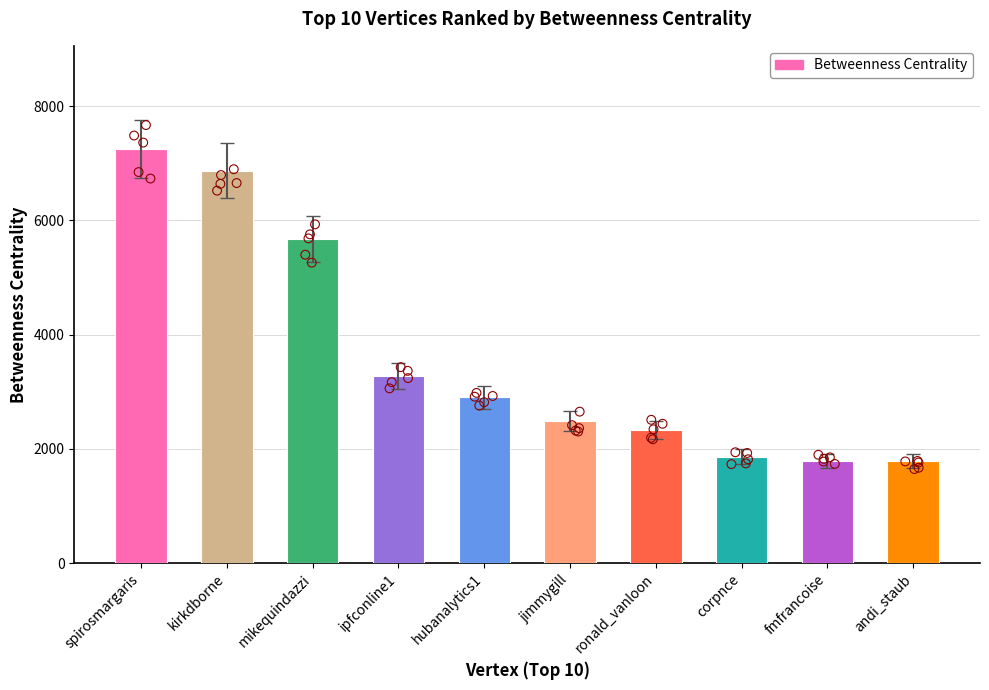

What is the change in value from corpnce to andi_staub?

-78.3